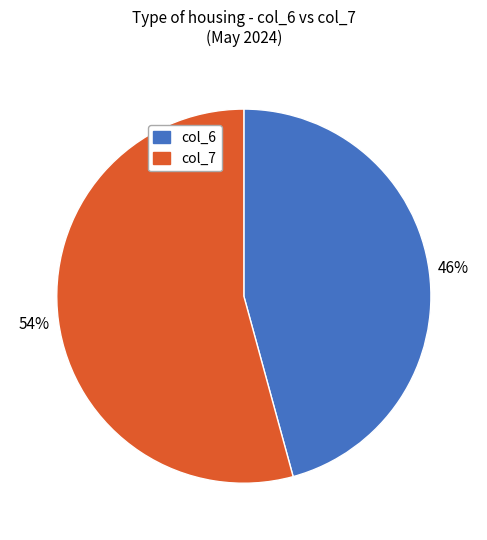

What is the smallest slice in the pie chart?

col_6